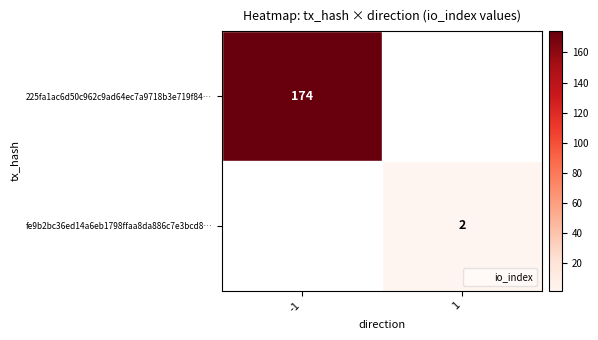

At which label does 225fa1ac6d50c962c9ad64ec7a9718b3e719f84… reach its peak?

-1